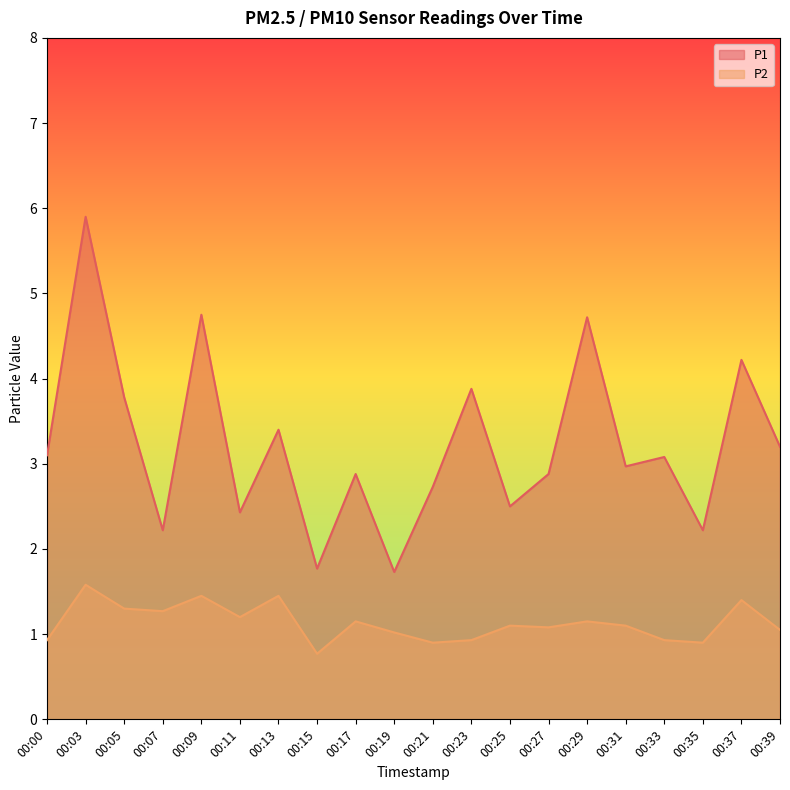

True or false: P1 has a value of 1.9 at 00:00.

False